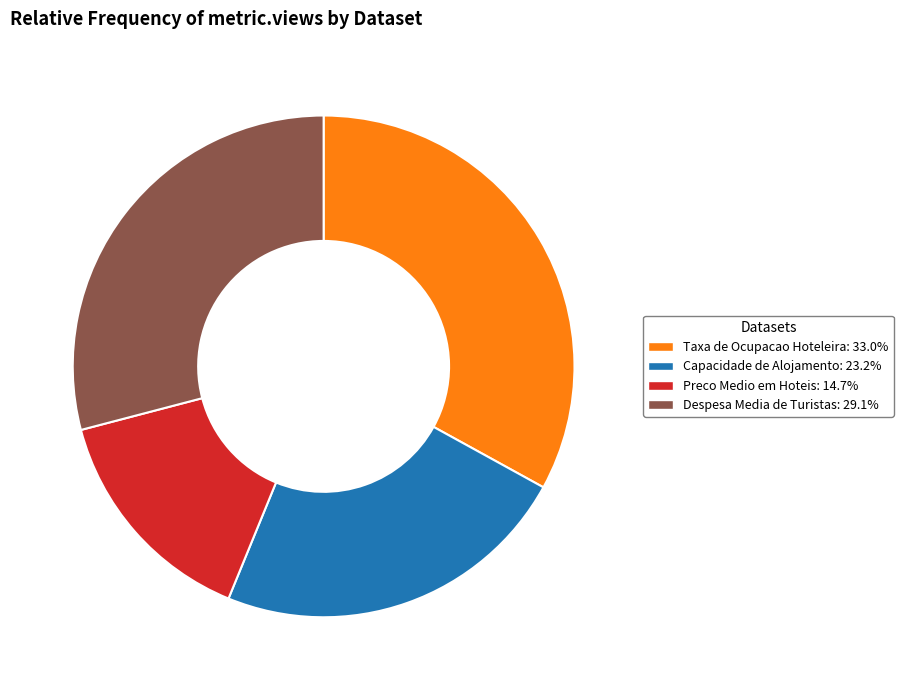

What is the ratio of the value at Preco Medio em Hoteis to the value at Taxa de Ocupacao Hoteleira?

0.4